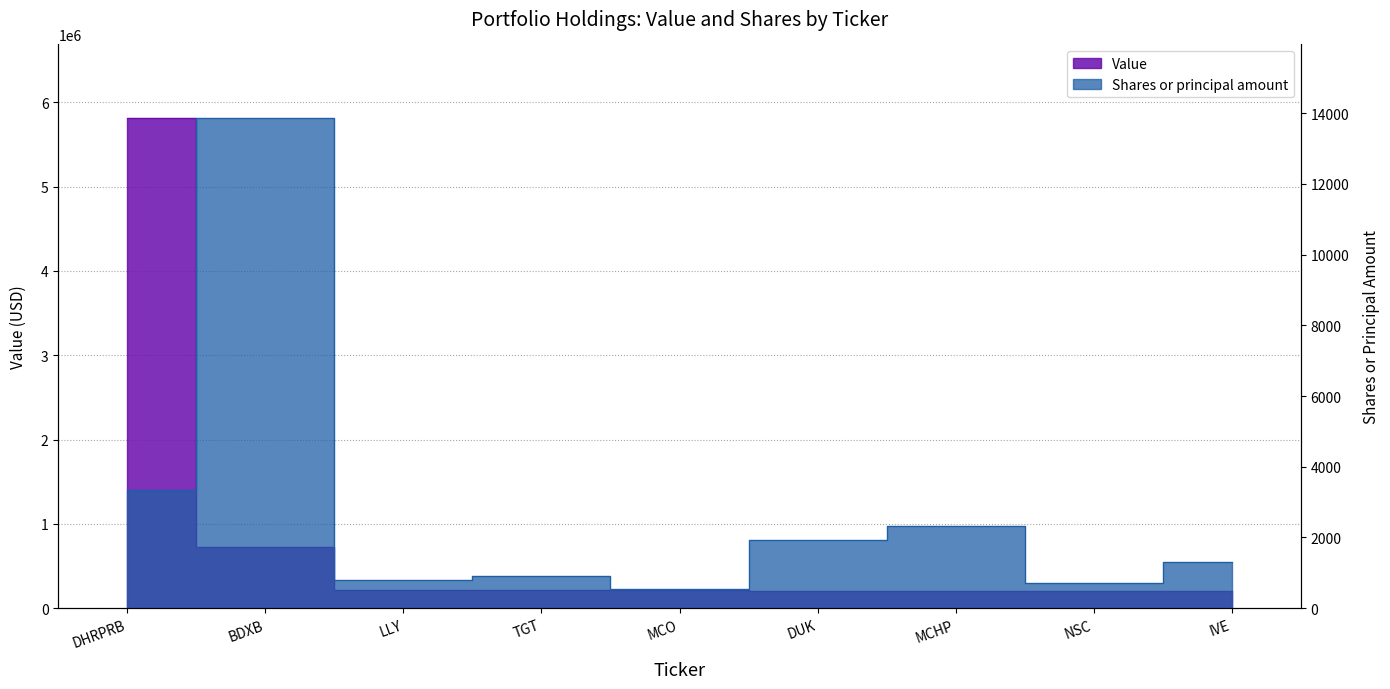

What is the difference between the maximum and minimum values in the Shares or principal amount series?

13310